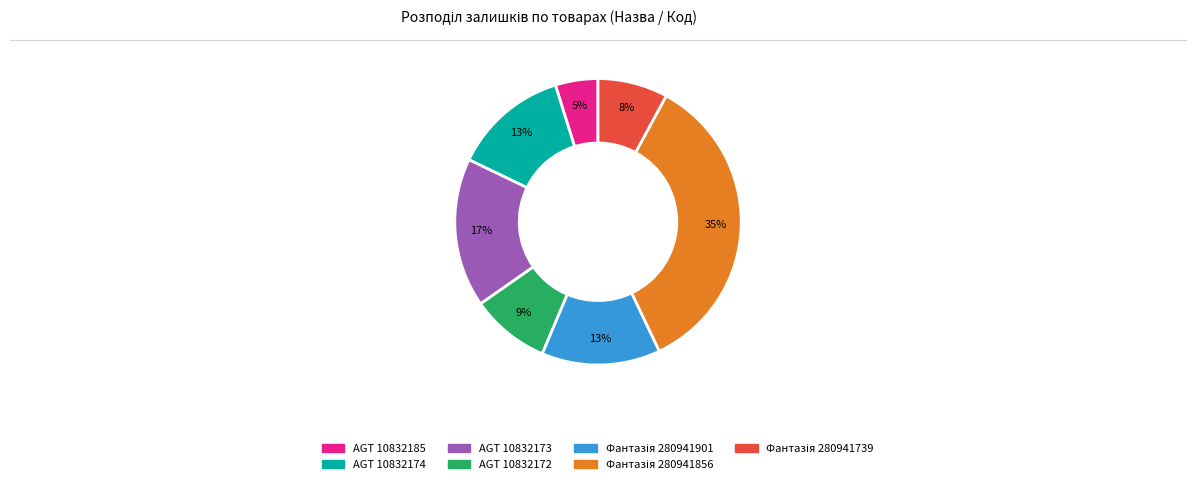

To the nearest percent, what portion does AGT 10832172 represent?

9%